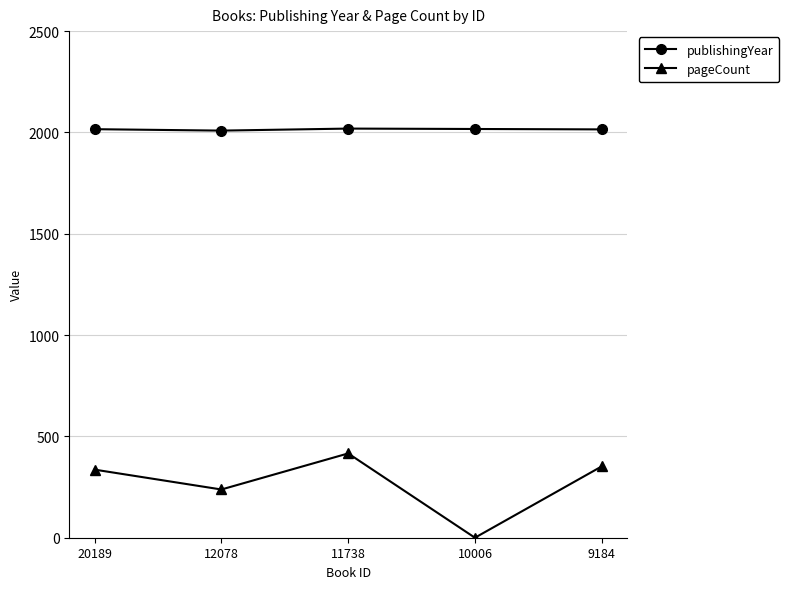

Which series changed the most between 10006 and 9184?

pageCount